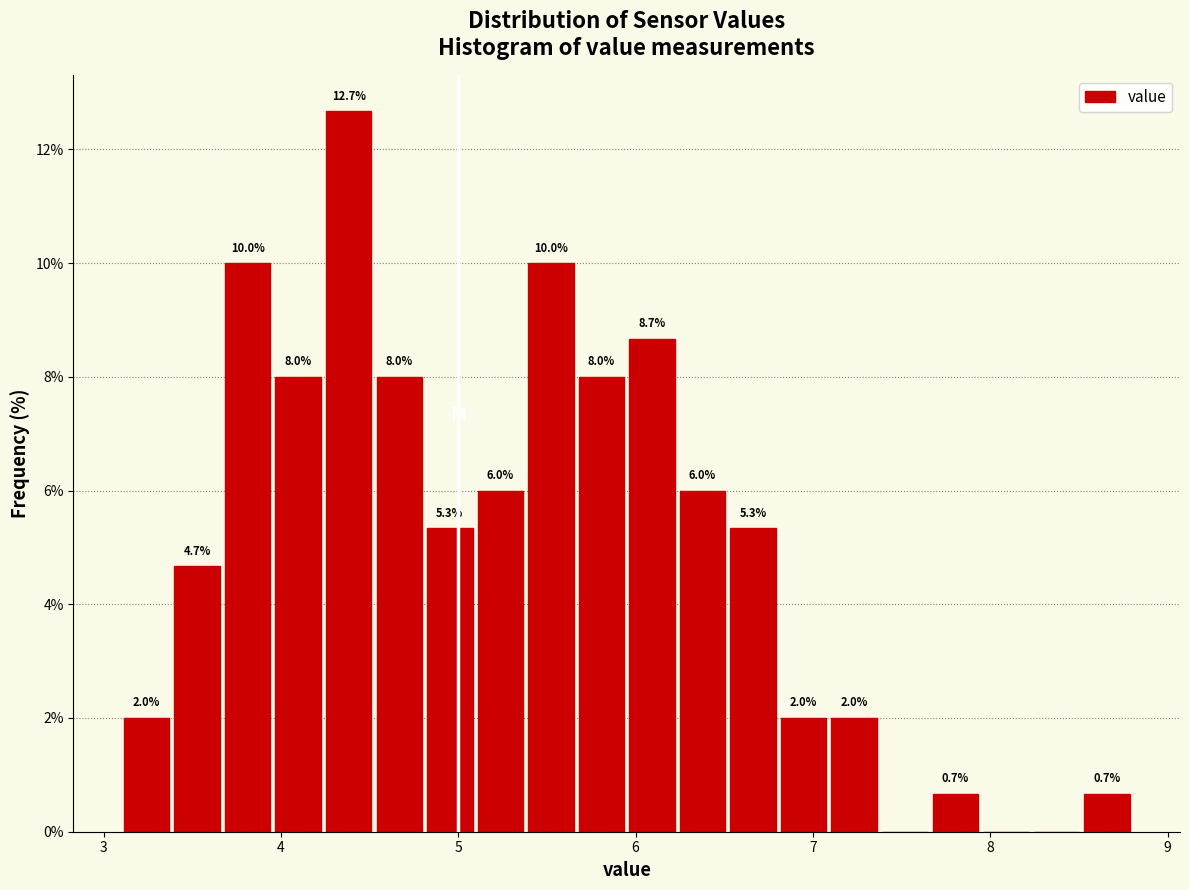

Around what value on the x-axis is the tallest bar? Give the approximate position of its centre, as read against the axis.

4.4